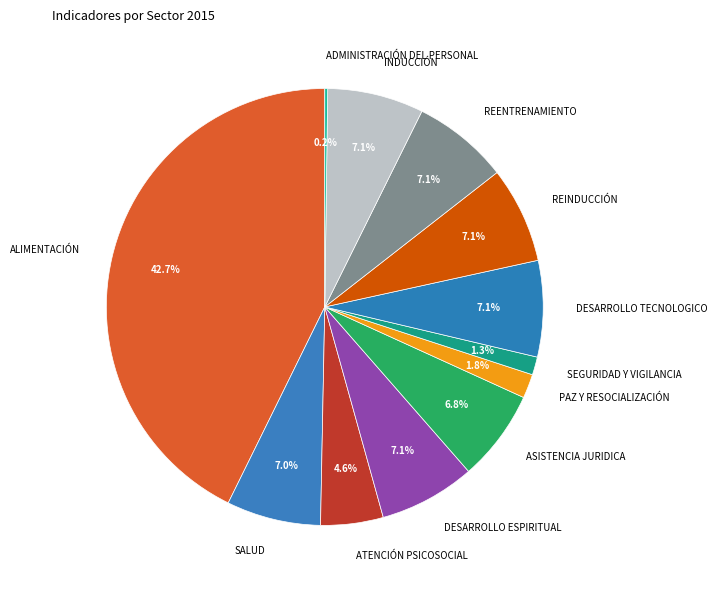

Which slice is the largest?

ALIMENTACIÓN